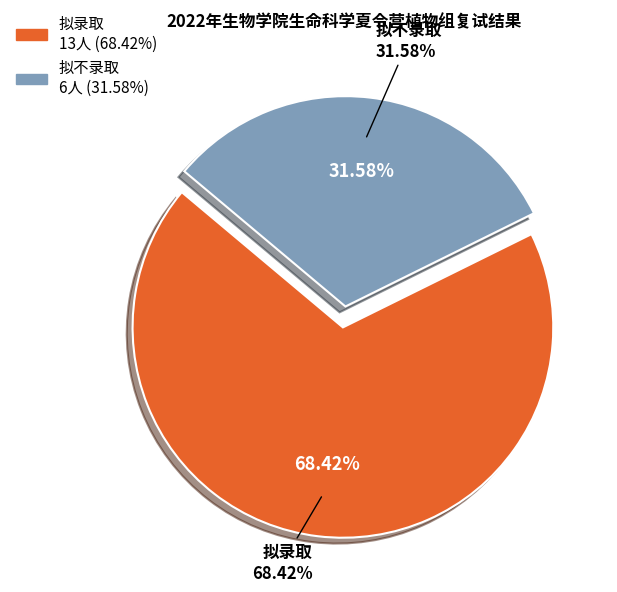

True or false: 拟录取 accounts for 61% of the total.

False